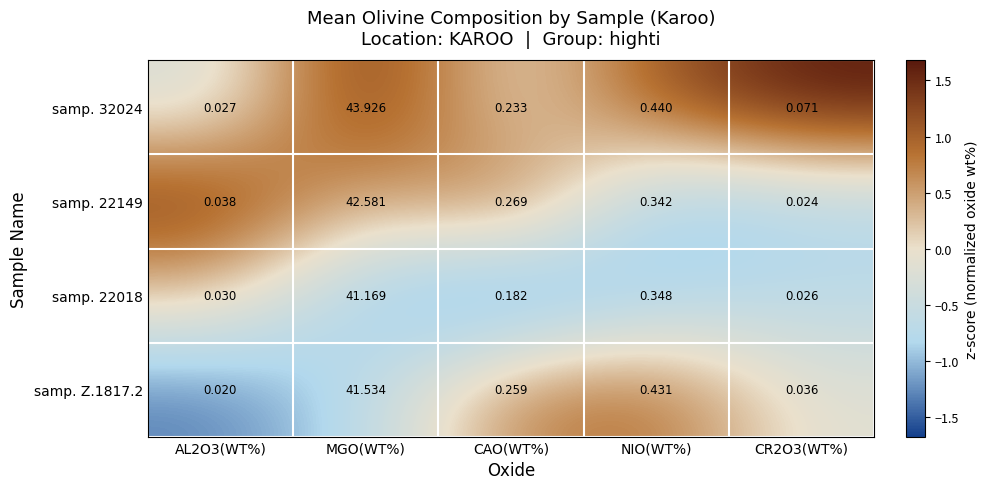

At NIO(WT%), list the series in order from largest to smallest.

samp. 32024, samp. Z.1817.2, samp. 22018, samp. 22149